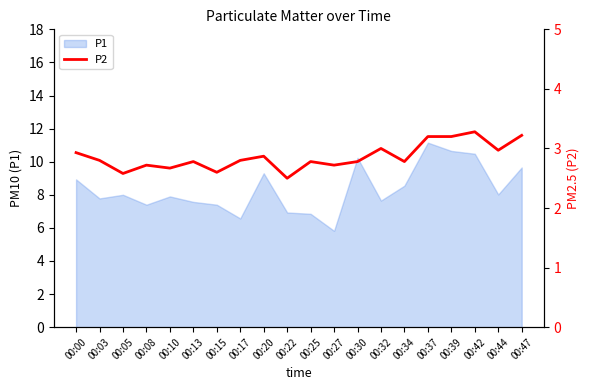

True or false: P1 has a value of 8.0 at 00:05.

True